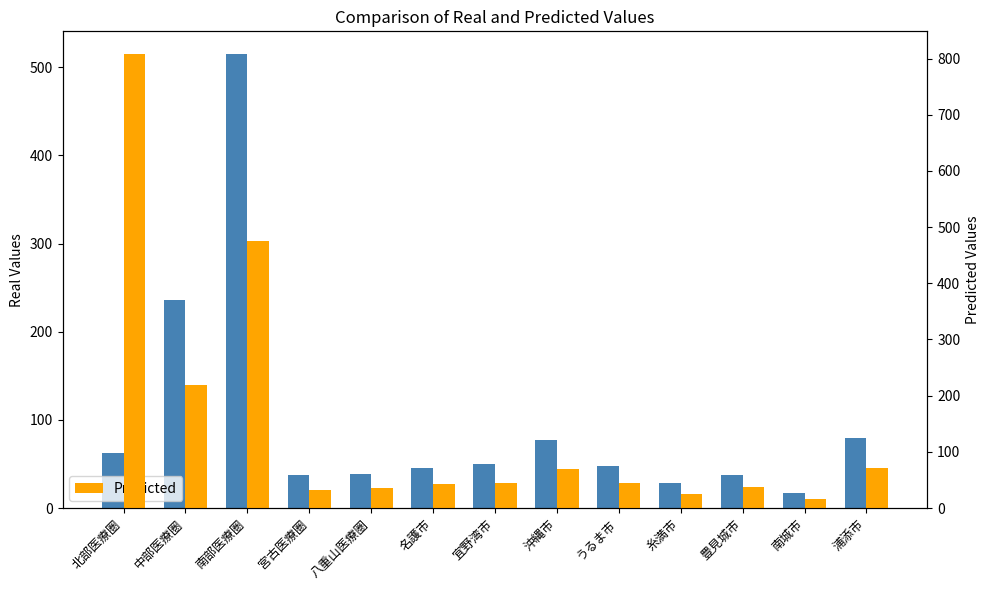

What is the difference between the second highest and second lowest values in the Predicted series?

450